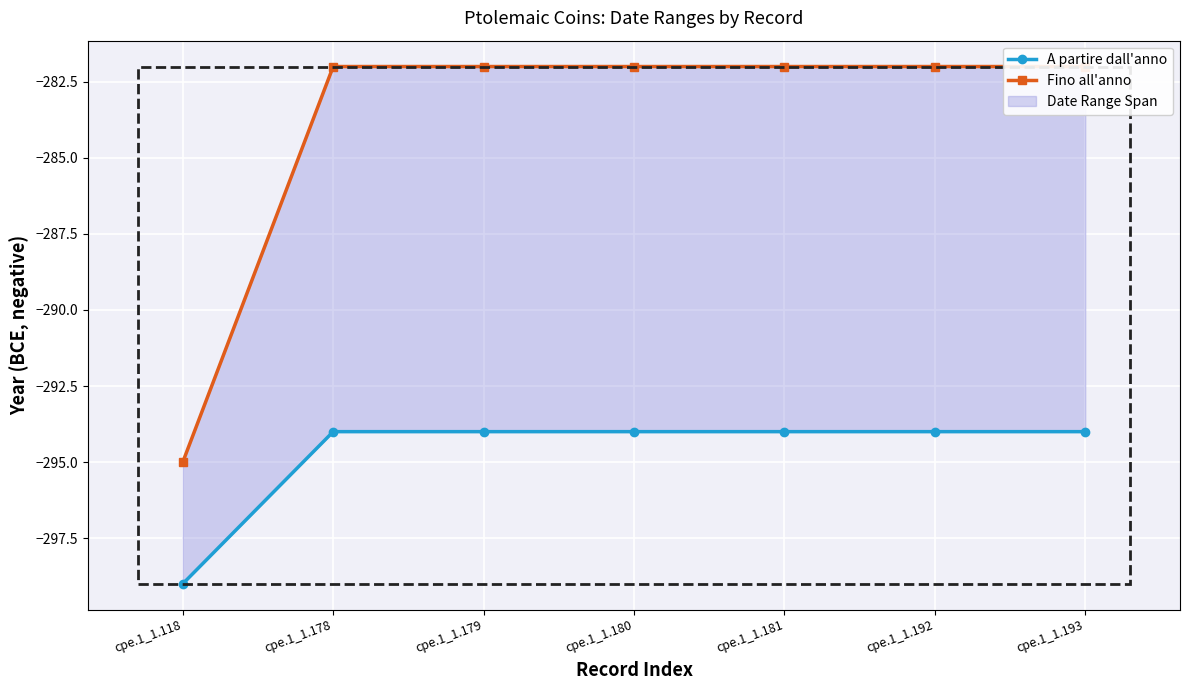

What is the value of the Fino all'anno point at the 4th from the left?

-282